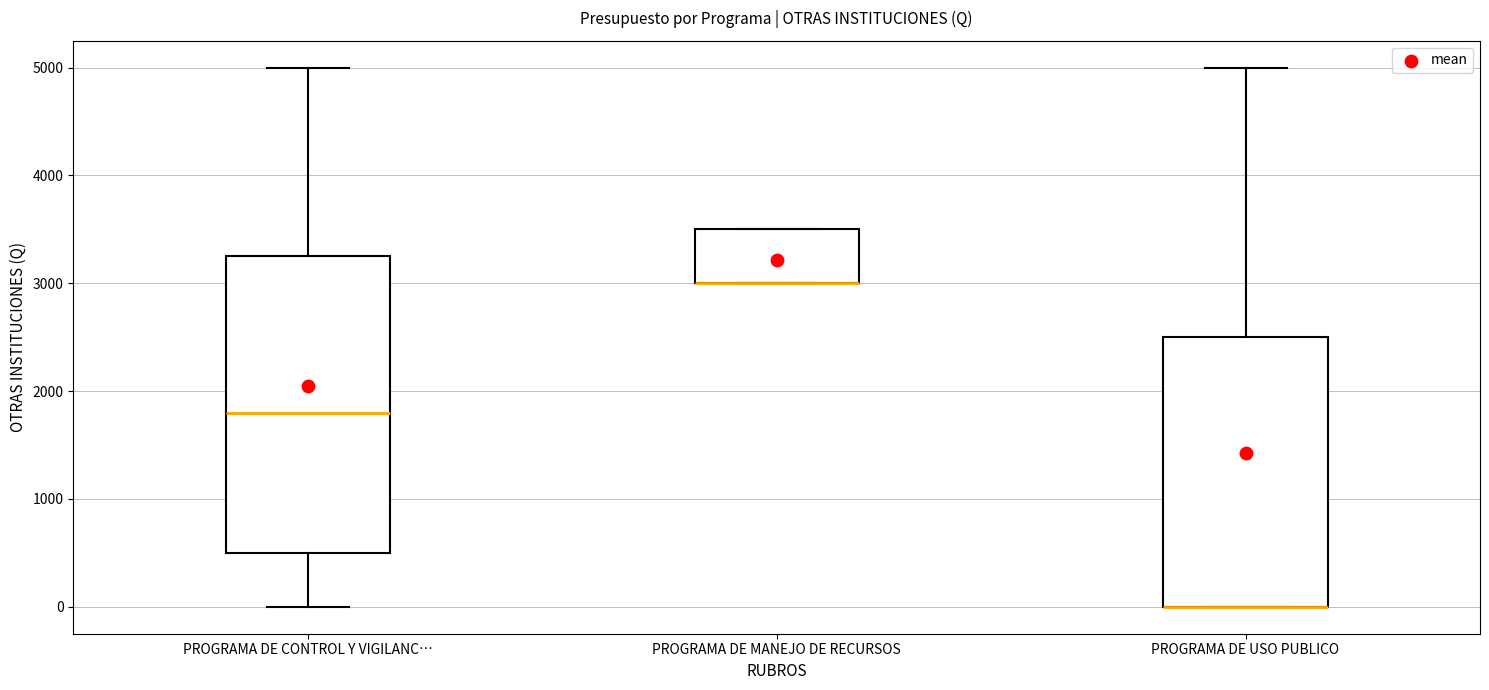

Reading left to right, transcribe this box plot: for each box, give where its median line is, the range the box spans, and where its two whiskers end, as read against the y-axis. The values are not printed on the chart, so give them approximately, as read against the axis.

PROGRAMA DE CONTROL Y VIGILANC…: median 1800, box 500 to 3300, whiskers 0 to 5000
PROGRAMA DE MANEJO DE RECURSOS: median 3000 (drawn on the box's lower edge), box 3000 to 3500, whiskers 3000 to 3500
PROGRAMA DE USO PUBLICO: median 0 (drawn on the box's lower edge), box 0 to 2500, whiskers 0 to 5000